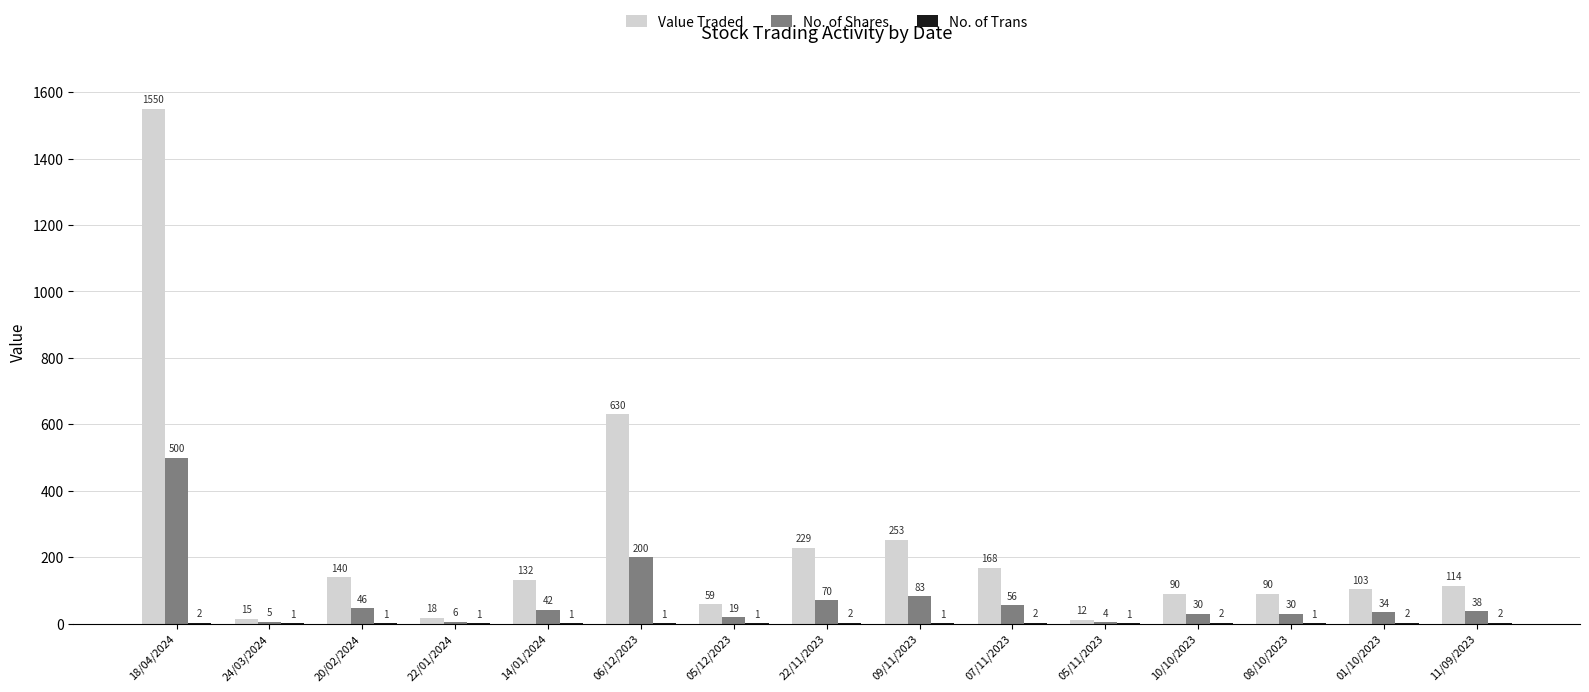

At which label does No. of Shares reach its peak?

18/04/2024